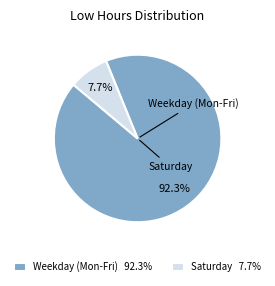

Rank the categories by value from highest to lowest.

Weekday (Mon-Fri) 92.3%, Saturday 7.7%